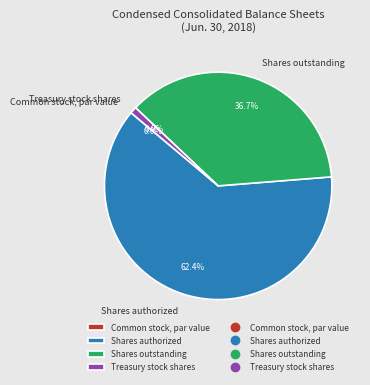

To the nearest percent, what percentage of the pie is Shares authorized?

62%